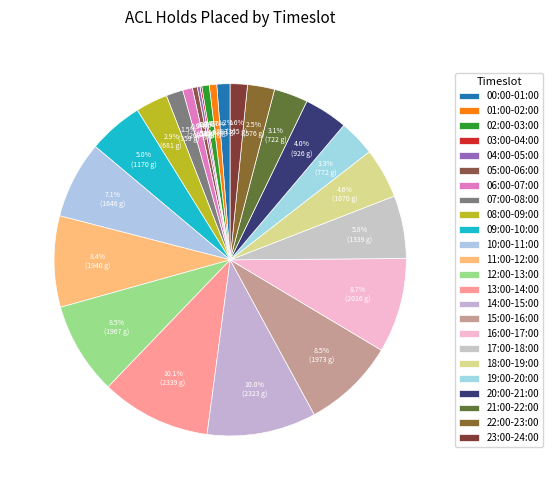

What is the largest slice in the pie chart?

13:00-14:00